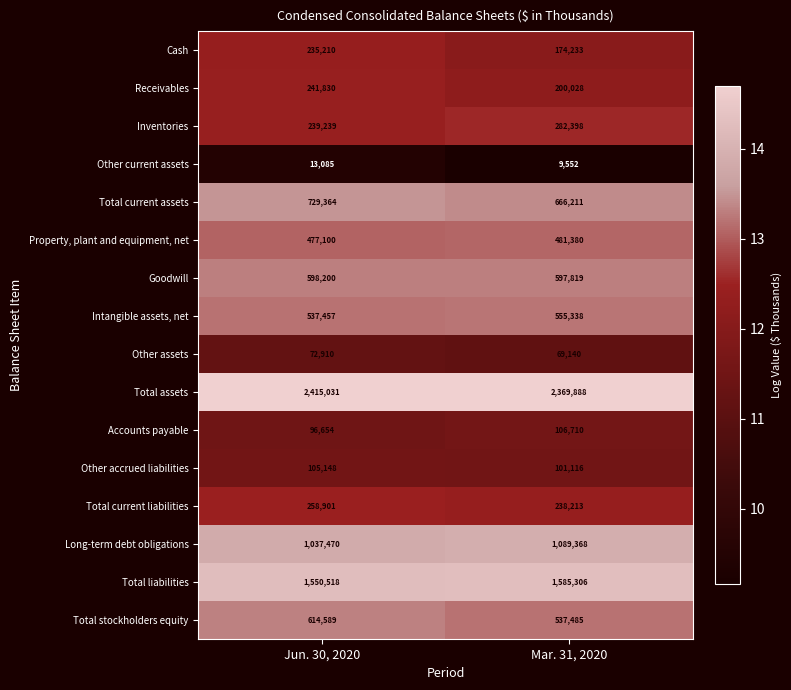

What is the spread (max minus min) of values at Mar. 31, 2020?

2360336